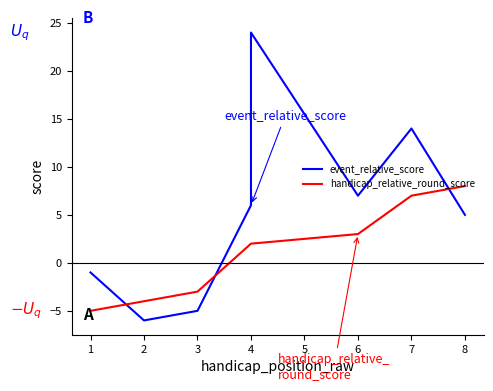

How many distinct data groups are displayed?

2